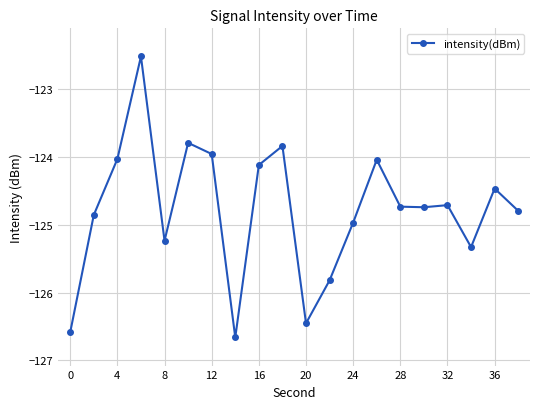

True or false: there are more than 0 points higher than both neighbors.

True